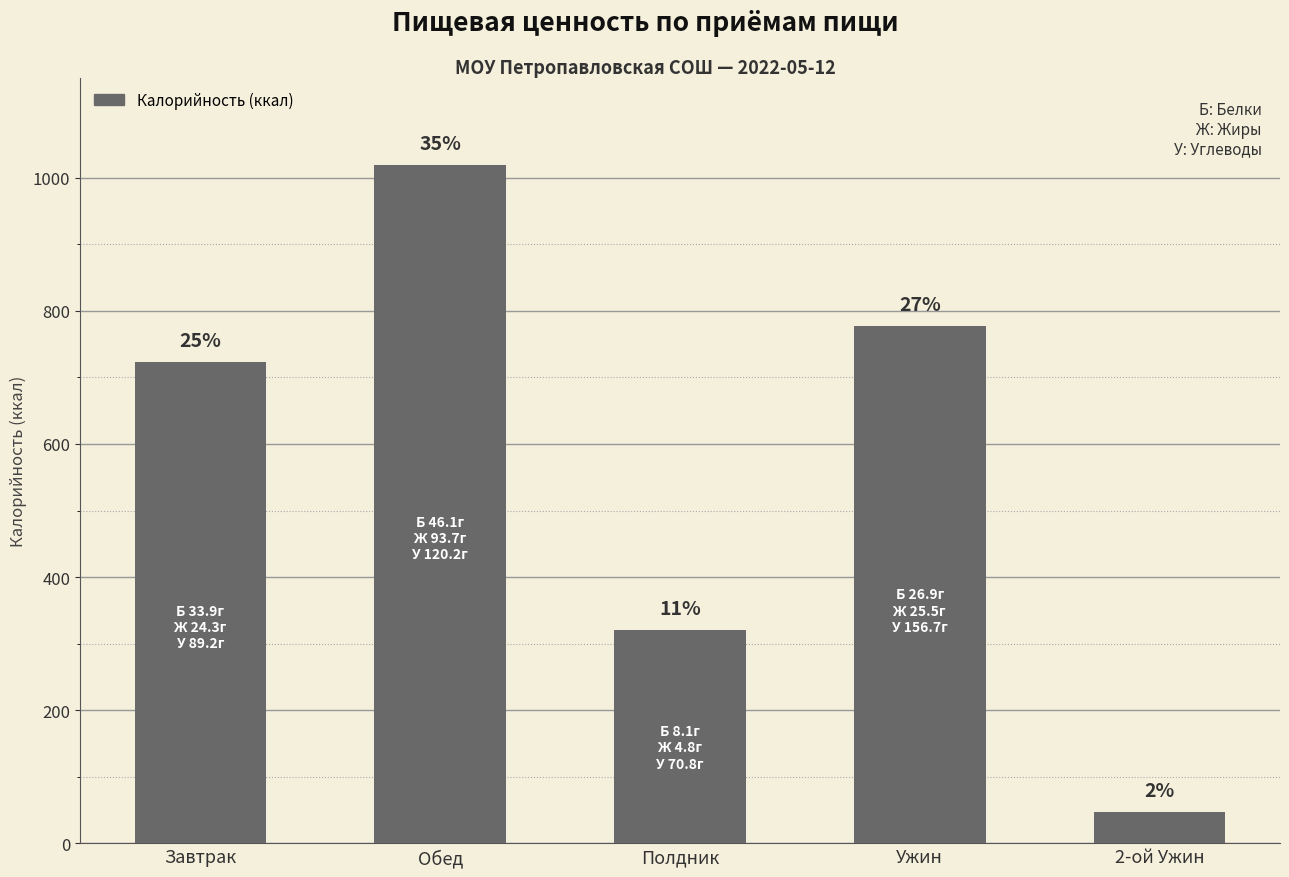

What is the value of the 2nd bar from the left?

1019.5